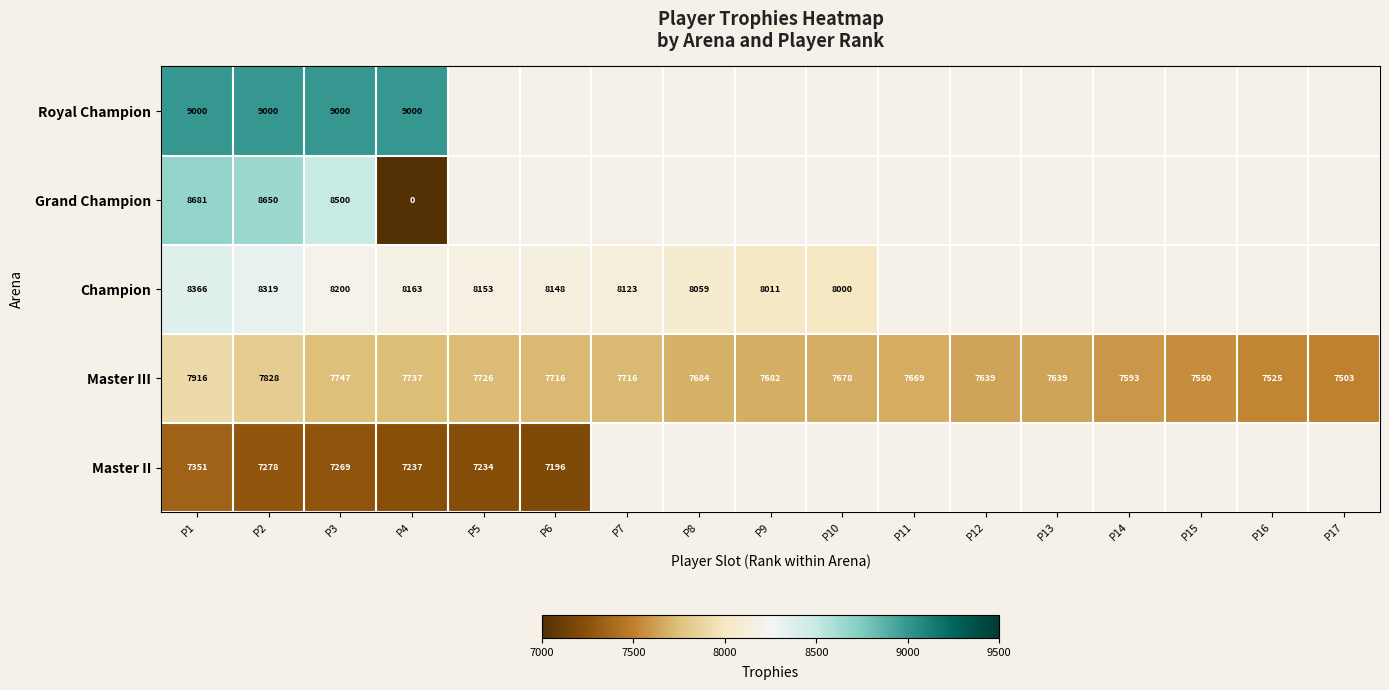

What is the spread (max minus min) of values at P3?

1731